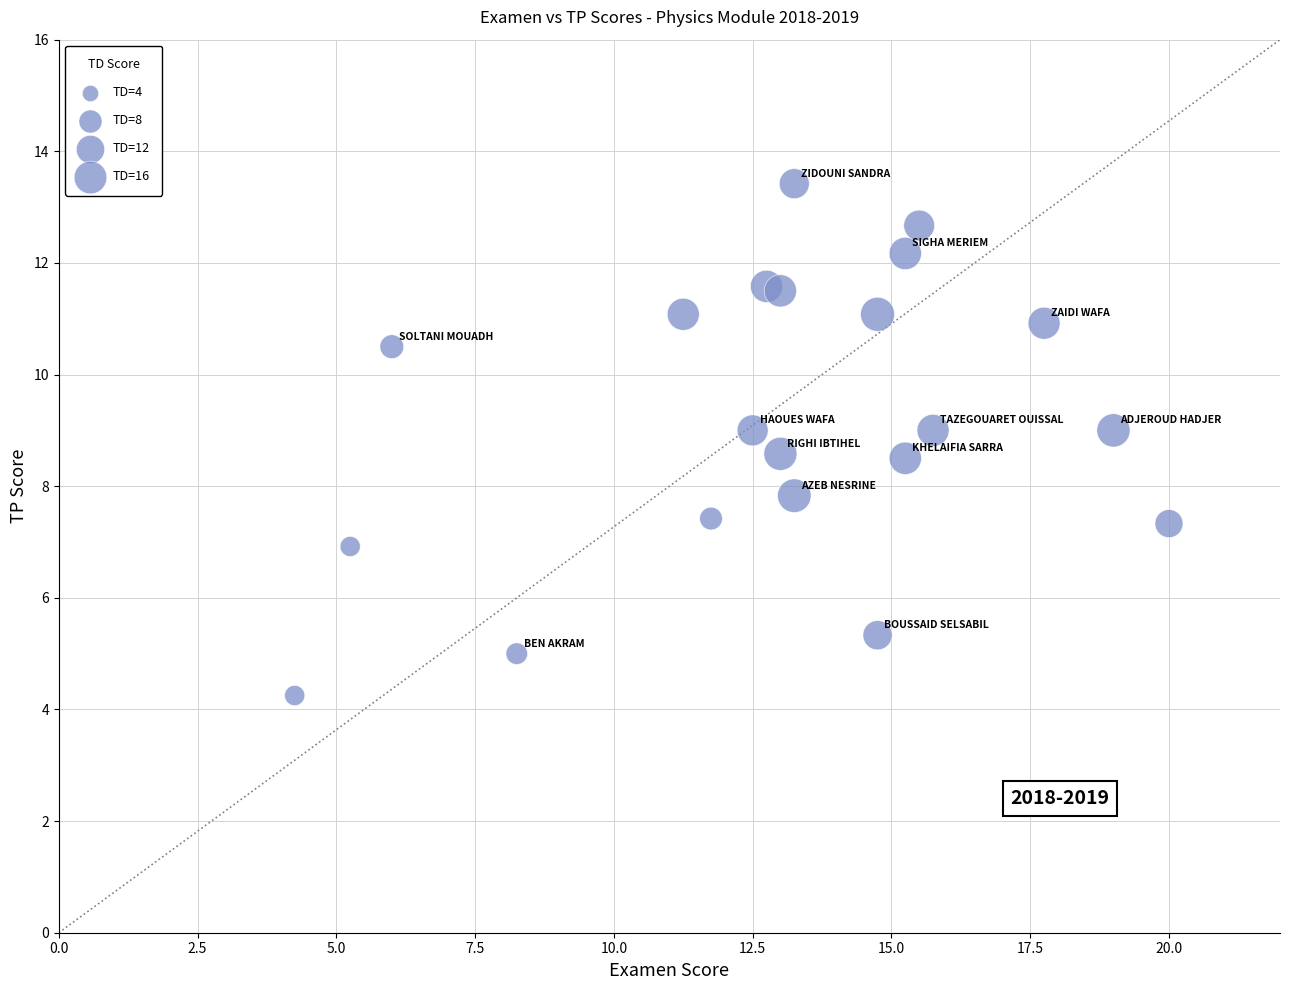

What is the range of X values (max minus min)?

15.8